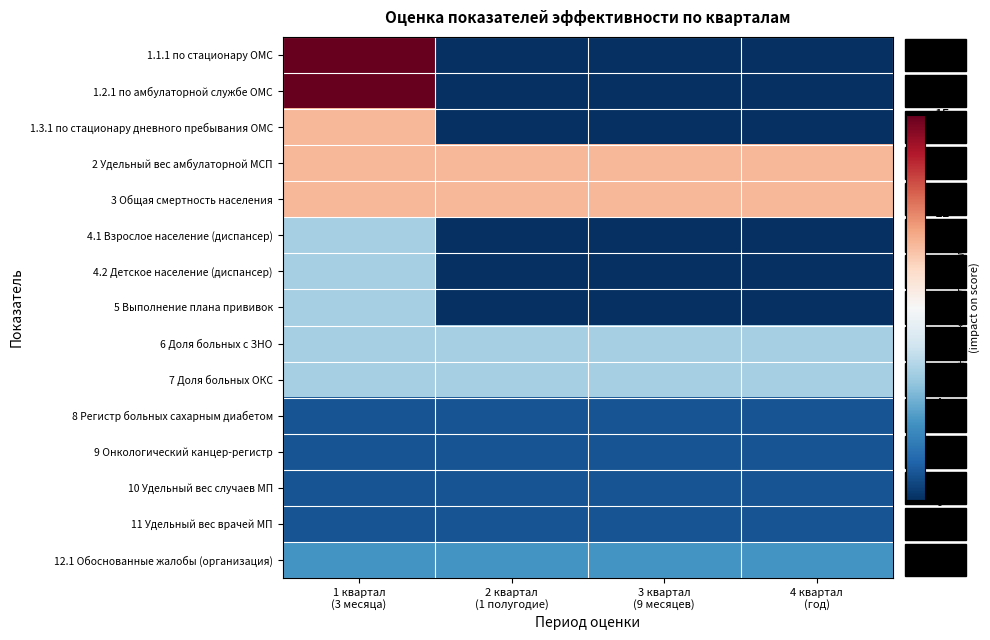

List the series in order of their peak value, lowest first.

8 Регистр больных сахарным диабетом, 9 Онкологический канцер-регистр, 10 Удельный вес случаев МП, 11 Удельный вес врачей МП, 12.1 Обоснованные жалобы (организация), 4.1 Взрослое население (диспансер), 4.2 Детское население (диспансер), 5 Выполнение плана прививок, 6 Доля больных с ЗНО, 7 Доля больных ОКС, 1.3.1 по стационару дневного пребывания ОМС, 2 Удельный вес амбулаторной МСП, 3 Общая смертность населения, 1.1.1 по стационару ОМС, 1.2.1 по амбулаторной службе ОМС